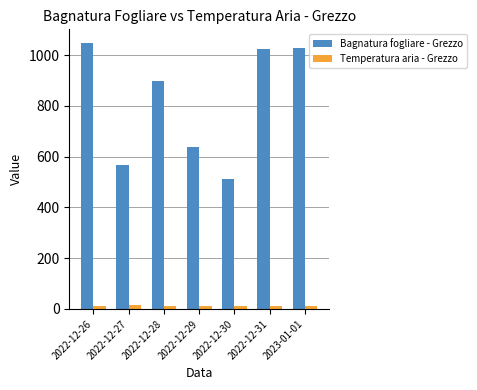

List the series in order of their peak value, lowest first.

Temperatura aria - Grezzo, Bagnatura fogliare - Grezzo